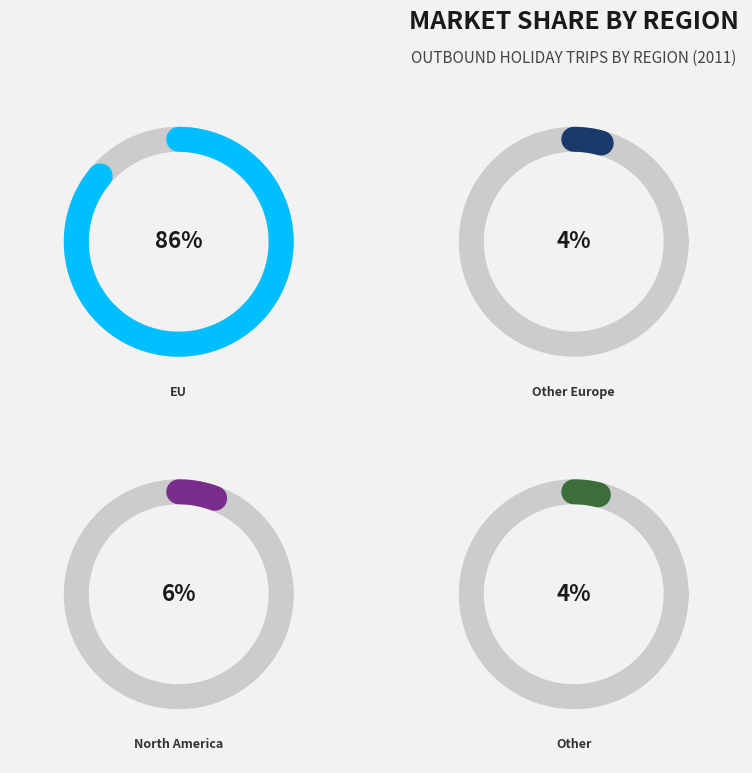

Does Other account for over 50% of the chart?

No